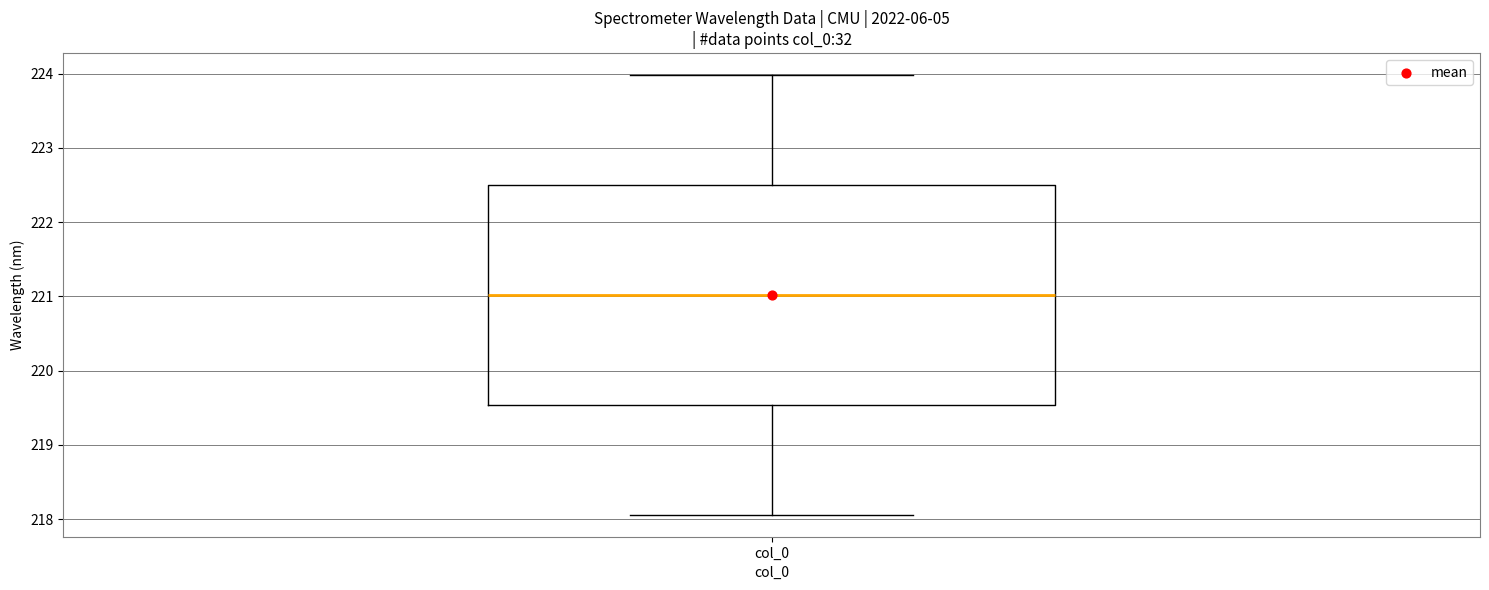

Read this box plot against the y-axis: the position of the median line, the range covered by the box, and the ends of both whiskers. The values are not printed on the chart, so give them approximately, as read against the axis.

median 221.0, box 219.5 to 222.5, whiskers 218.1 to 224.0